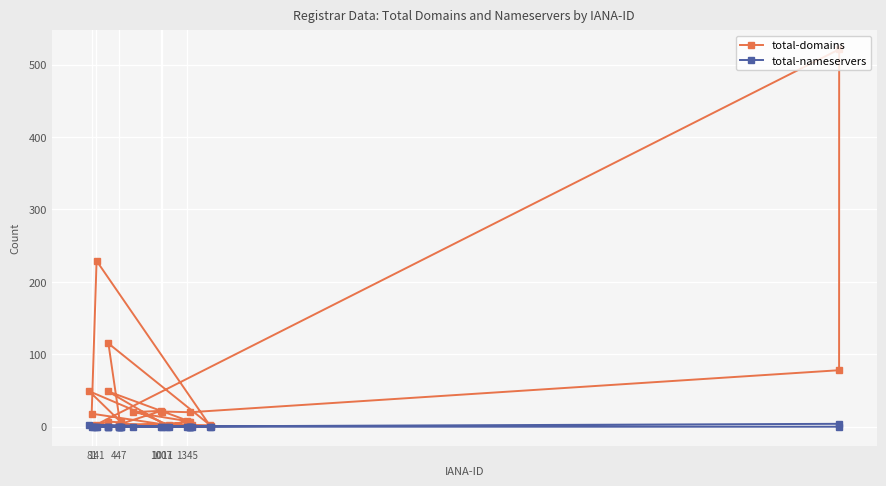

How many lines are shown in the chart?

2